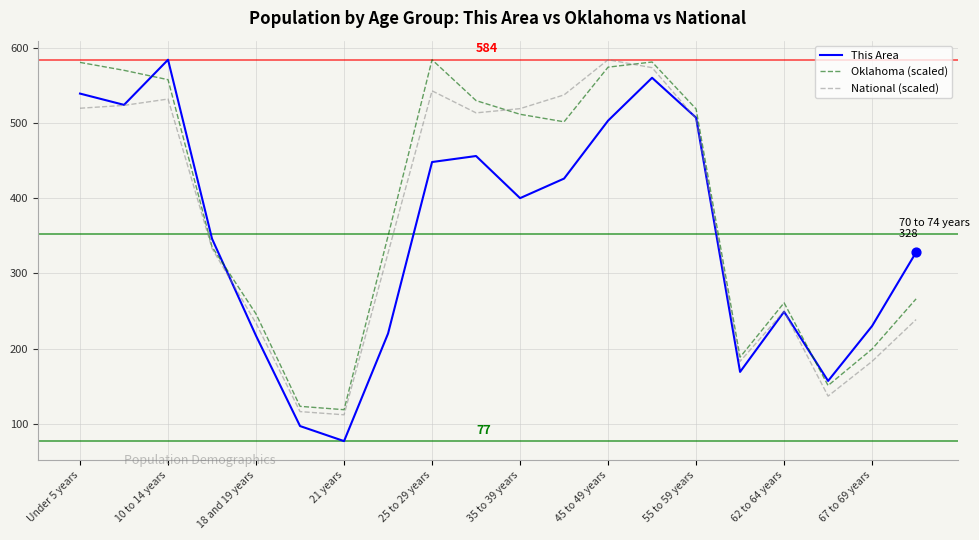

Which series ends up on top after the final intersection of Oklahoma (scaled) and This Area?

This Area